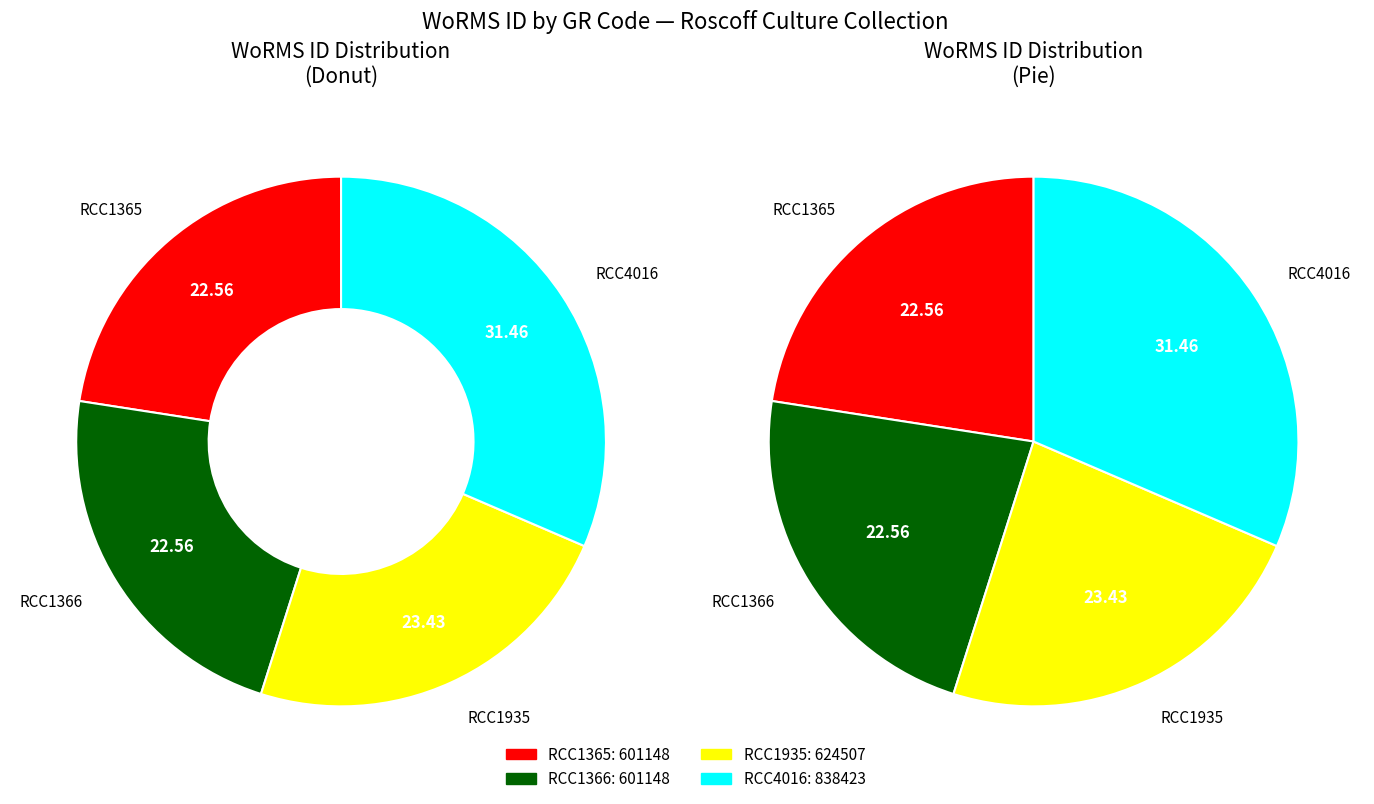

What is the largest slice in the pie chart?

RCC4016